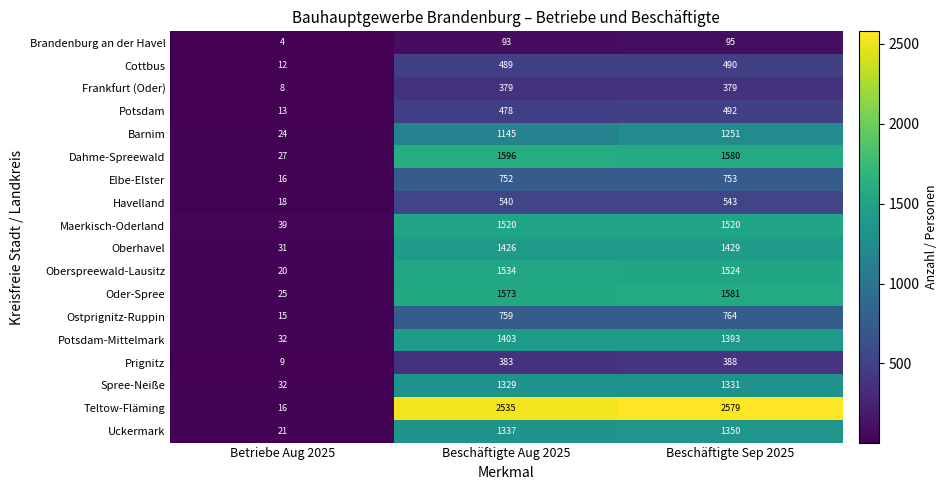

At which label does Brandenburg an der Havel reach its minimum?

Betriebe Aug 2025